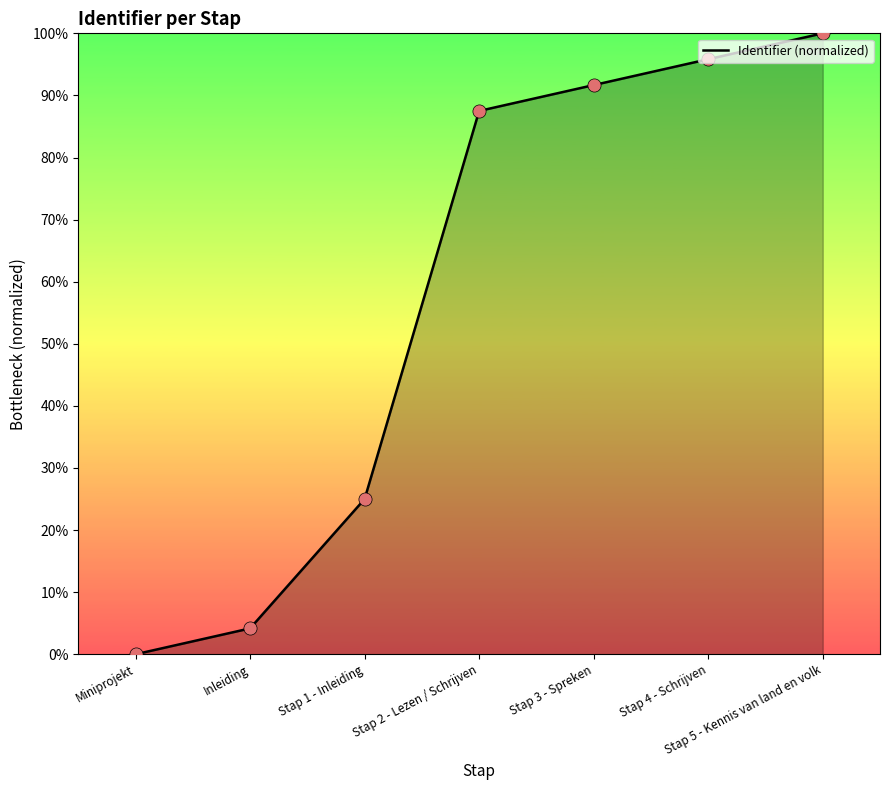

What is the change in value from Stap 2 - Lezen / Schrijven to Stap 4 - Schrijven?

+8.3